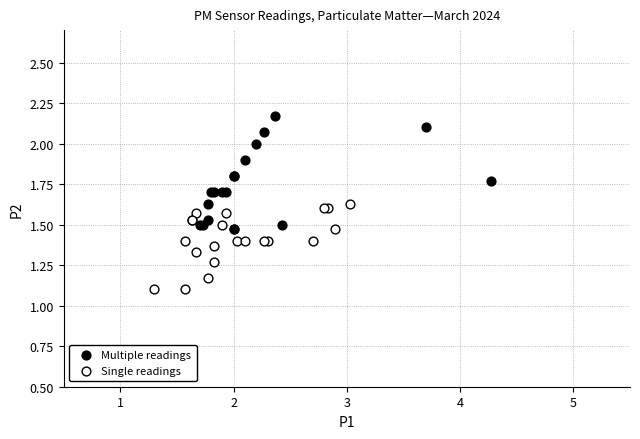

Which series has the widest spread of Y values?

Multiple readings